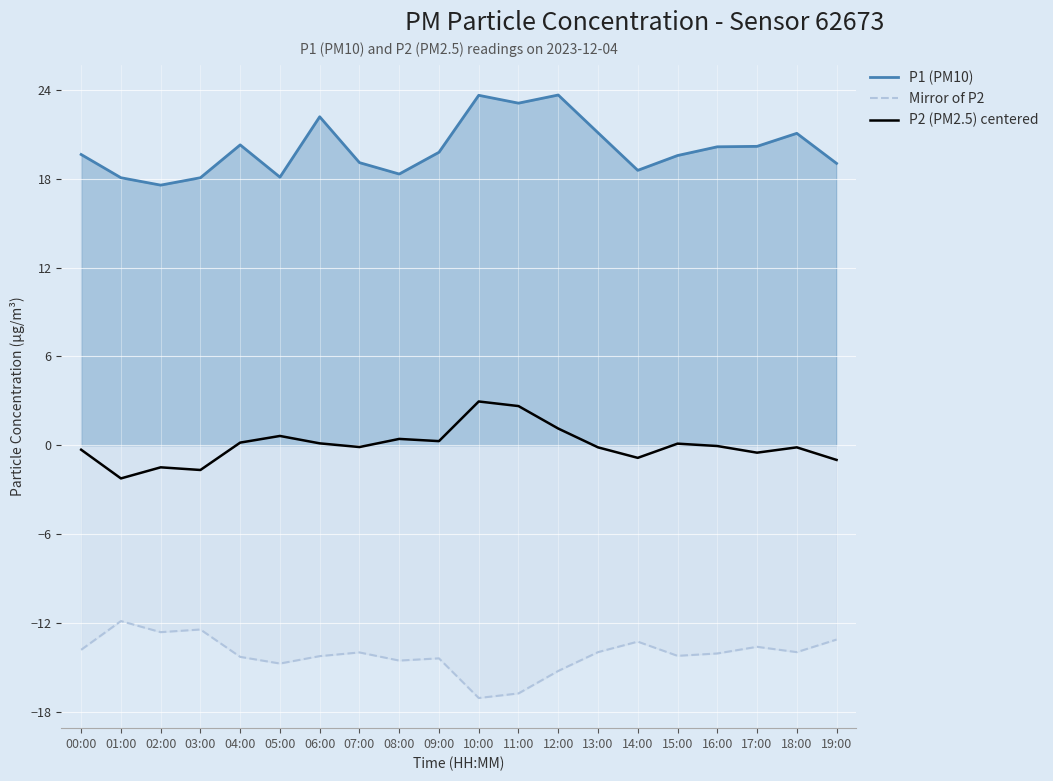

What is the approximate value of P2 (PM2.5) centered at 13:00?

-0.1